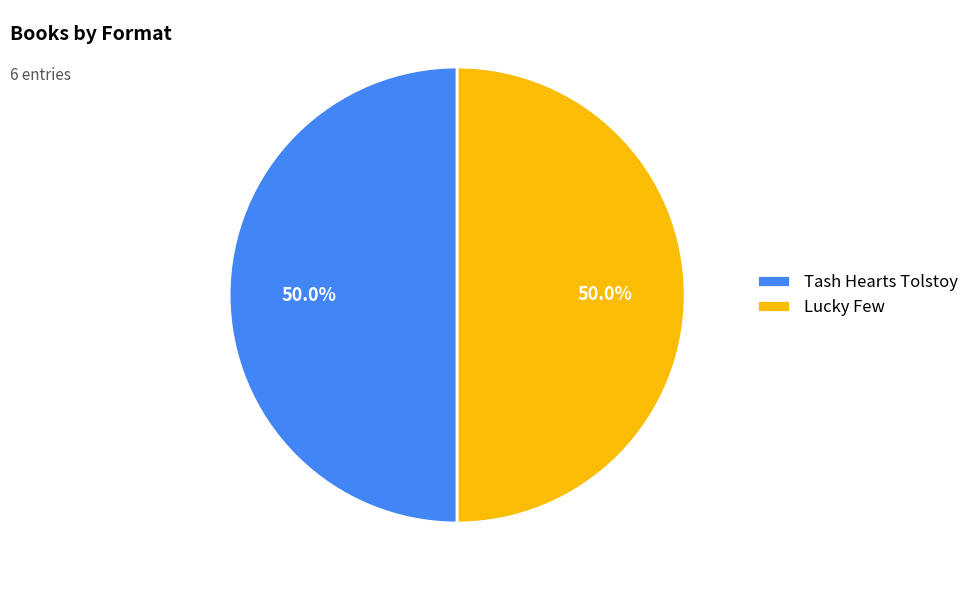

What is the ratio of the value at Lucky Few to the value at Tash Hearts Tolstoy?

1.0